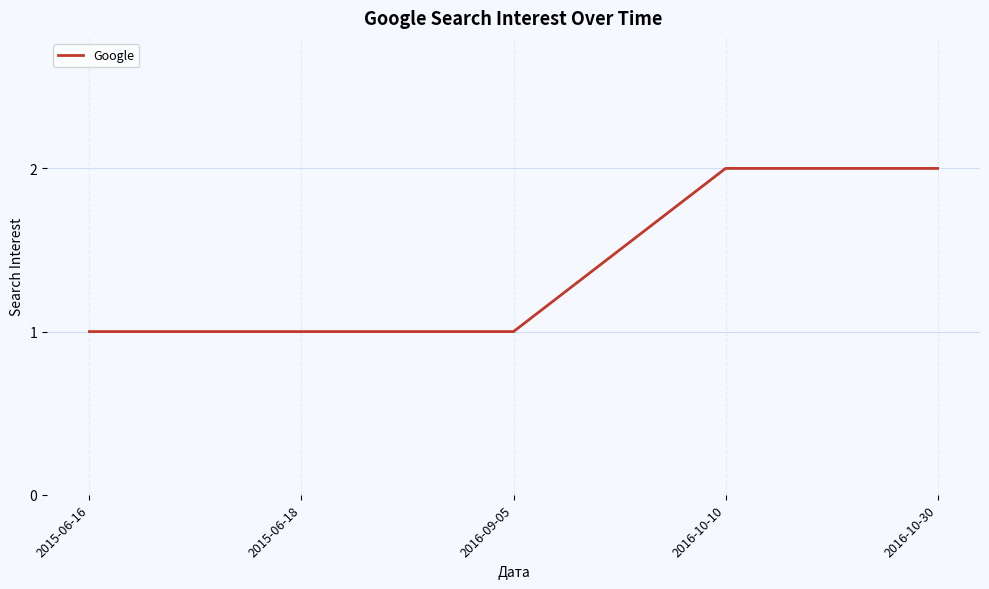

What is the maximum value shown in the chart?

2